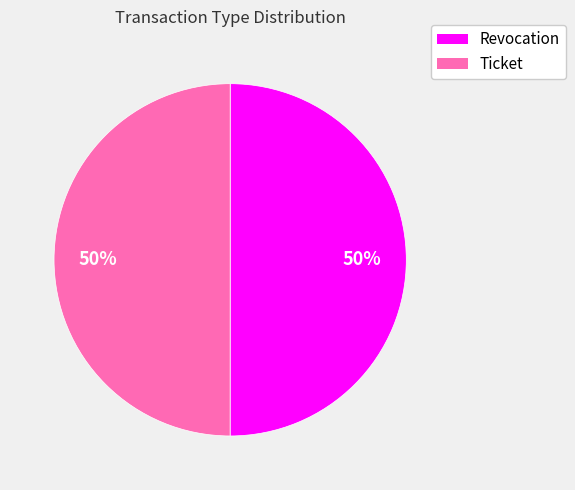

Do Ticket and Revocation together represent more than half of the pie?

Yes